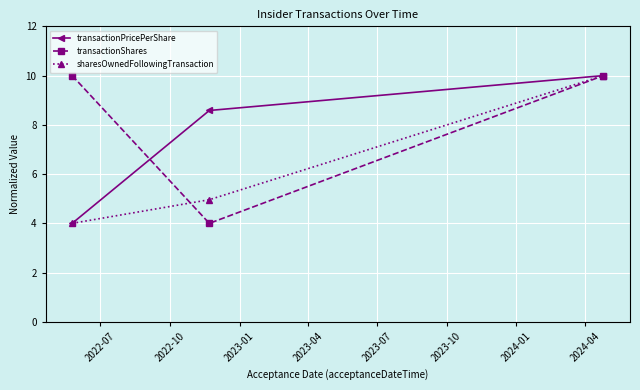

Count the transactionShares values in the range 4 to 10.

3